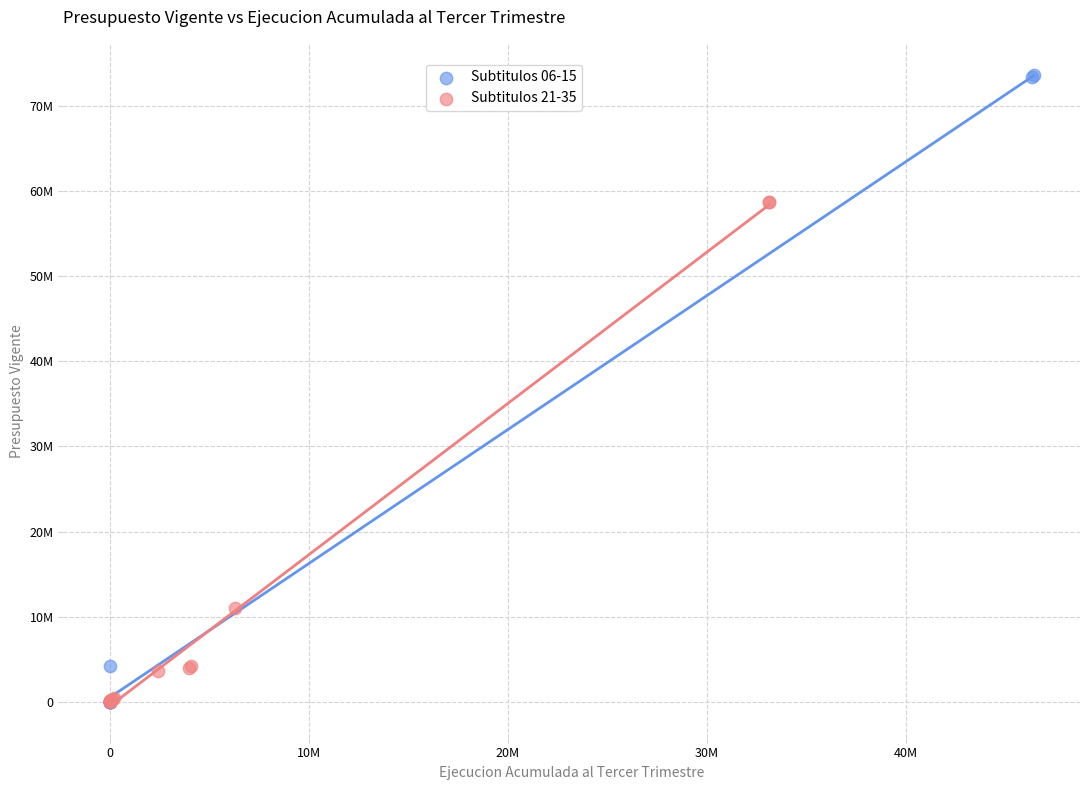

What are all the series names shown in the legend?

Subtitulos 06-15, Subtitulos 21-35